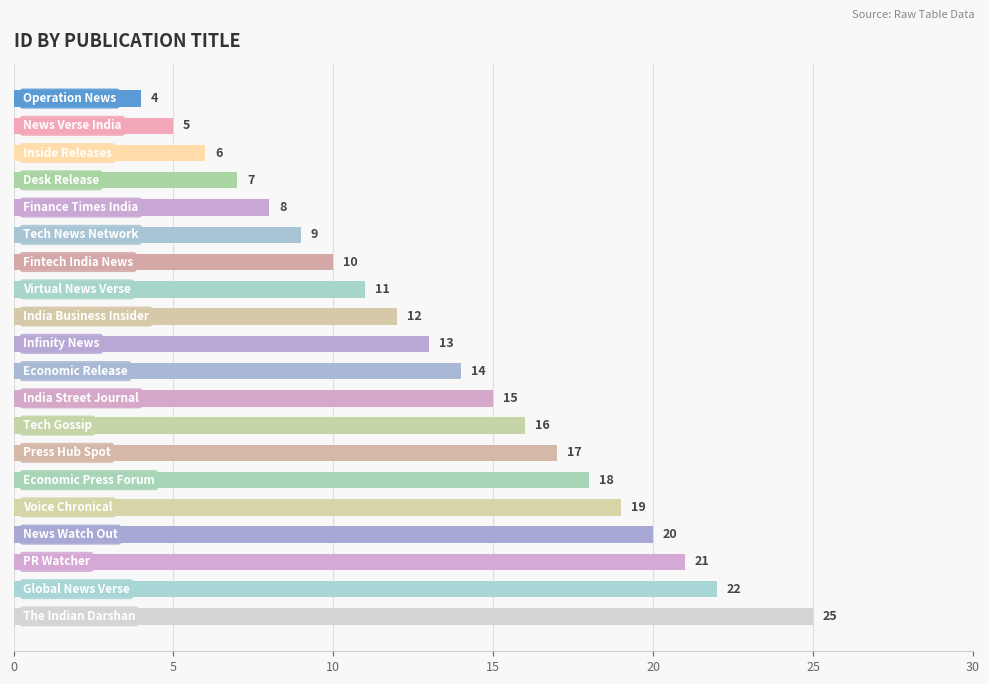

What is the value of the 10th bar from the top?

13